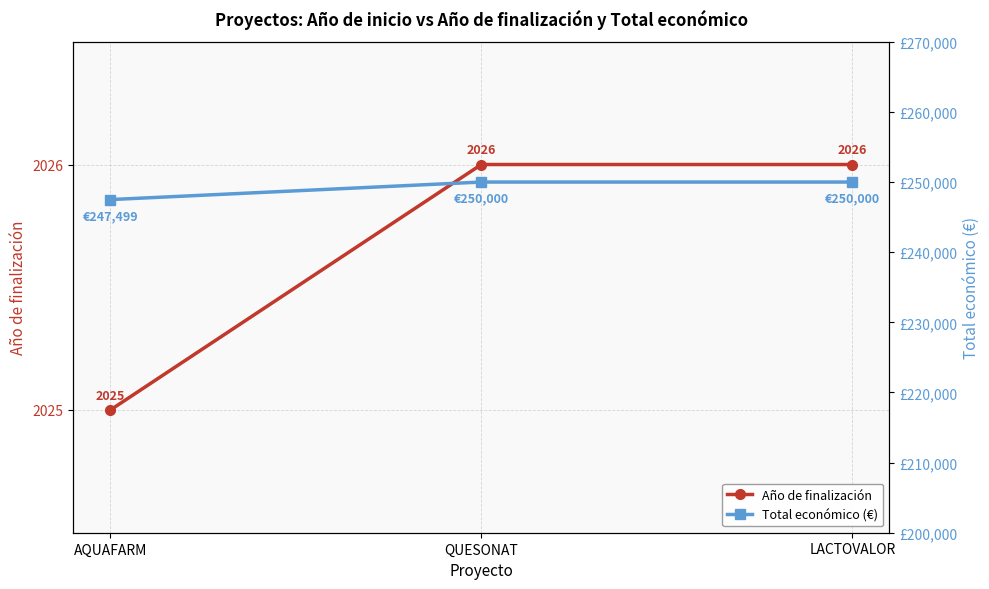

Reading left to right, what are all the values shown in this chart?

Año de finalización: AQUAFARM=2025	QUESONAT=2026	LACTOVALOR=2026
Total económico (€): AQUAFARM=247499	QUESONAT=250000	LACTOVALOR=250000